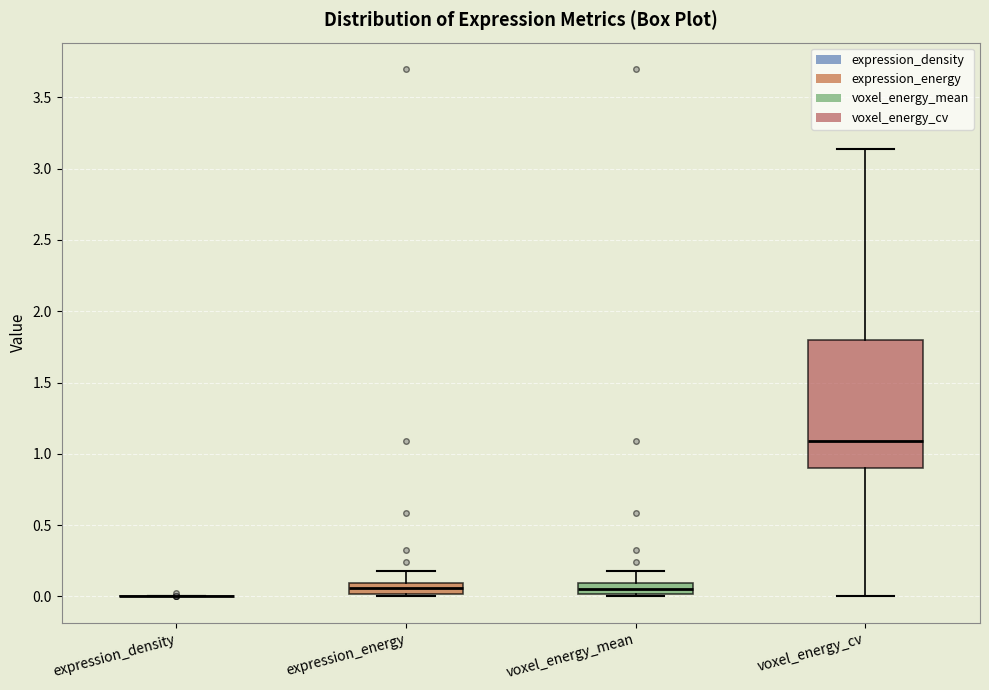

Reading left to right, transcribe this box plot: for each box, give where its median line is, the range the box spans, and where its two whiskers end, as read against the y-axis. The values are not printed on the chart, so give them approximately, as read against the axis.

expression_density: box collapsed to a line at 0.00, whiskers 0.00 to 0.00
expression_energy: median 0.05, box 0.00 to 0.10, whiskers 0.00 (just below the box's lower edge) to 0.20
voxel_energy_mean: median 0.05, box 0.00 to 0.10, whiskers 0.00 (just below the box's lower edge) to 0.20
voxel_energy_cv: median 1.10, box 0.90 to 1.80, whiskers 0.00 to 3.15